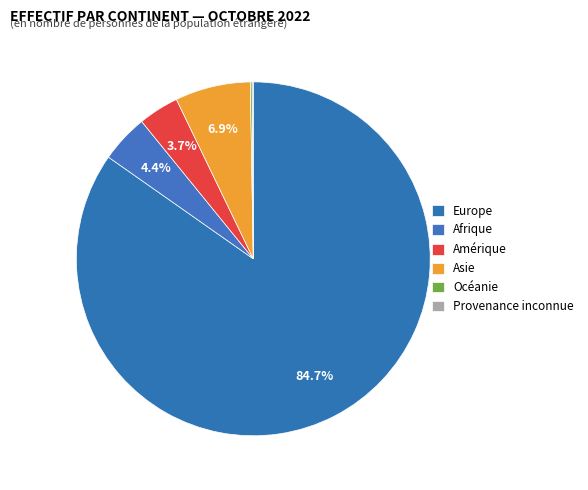

How much of the chart is everything except Afrique?

95.6%